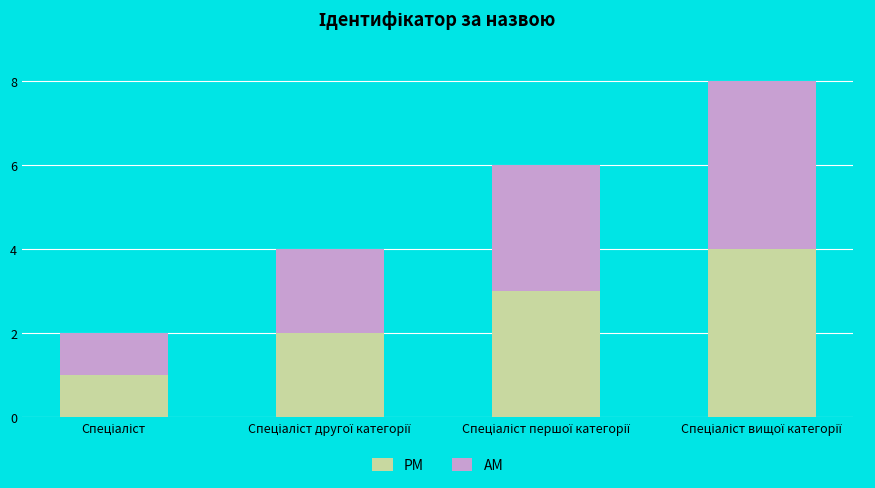

What is the difference between the maximum and minimum values in the PM series?

3